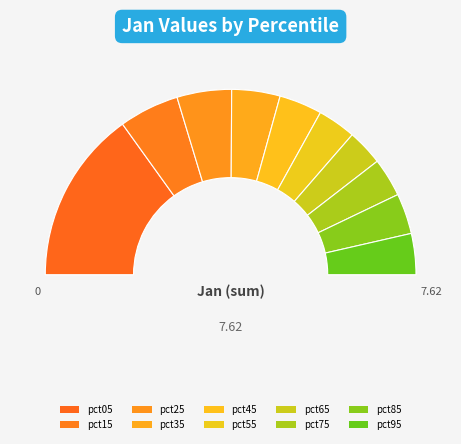

The pct95 slice represents 7% of the pie. True or false?

True